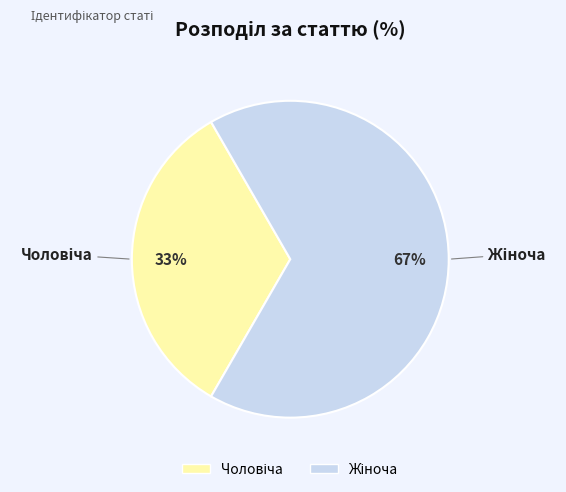

To the nearest percent, what is the average slice percentage?

50%